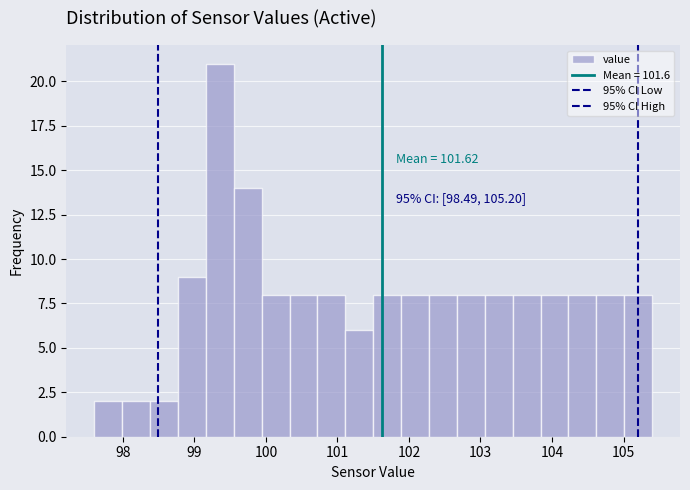

Around what value on the x-axis is the tallest bar? Give the approximate position of its centre, as read against the axis.

99.4